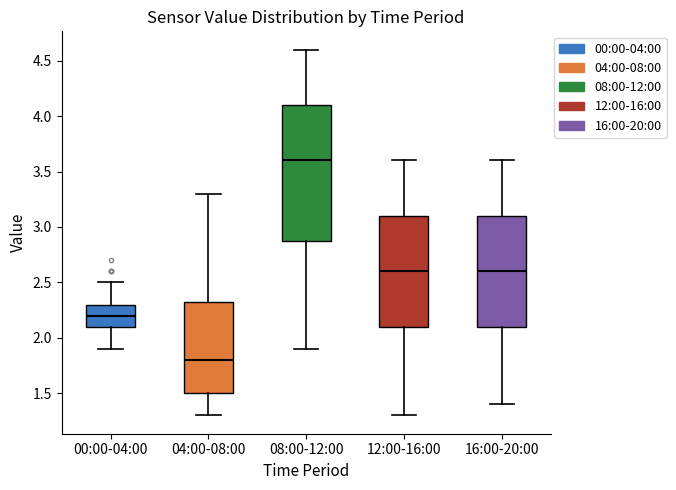

Where is the lower edge of the box for 16:00-20:00 on the y-axis? The values are not printed on the chart, so give them approximately, as read against the axis.

2.10